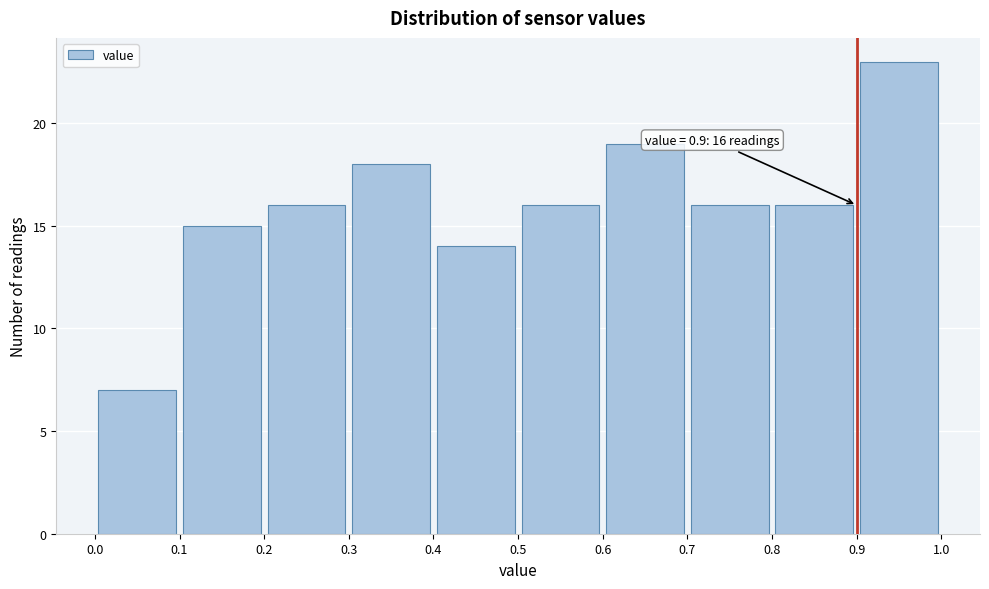

Which range on the x-axis has the tallest bar?

0.9 to 1.0